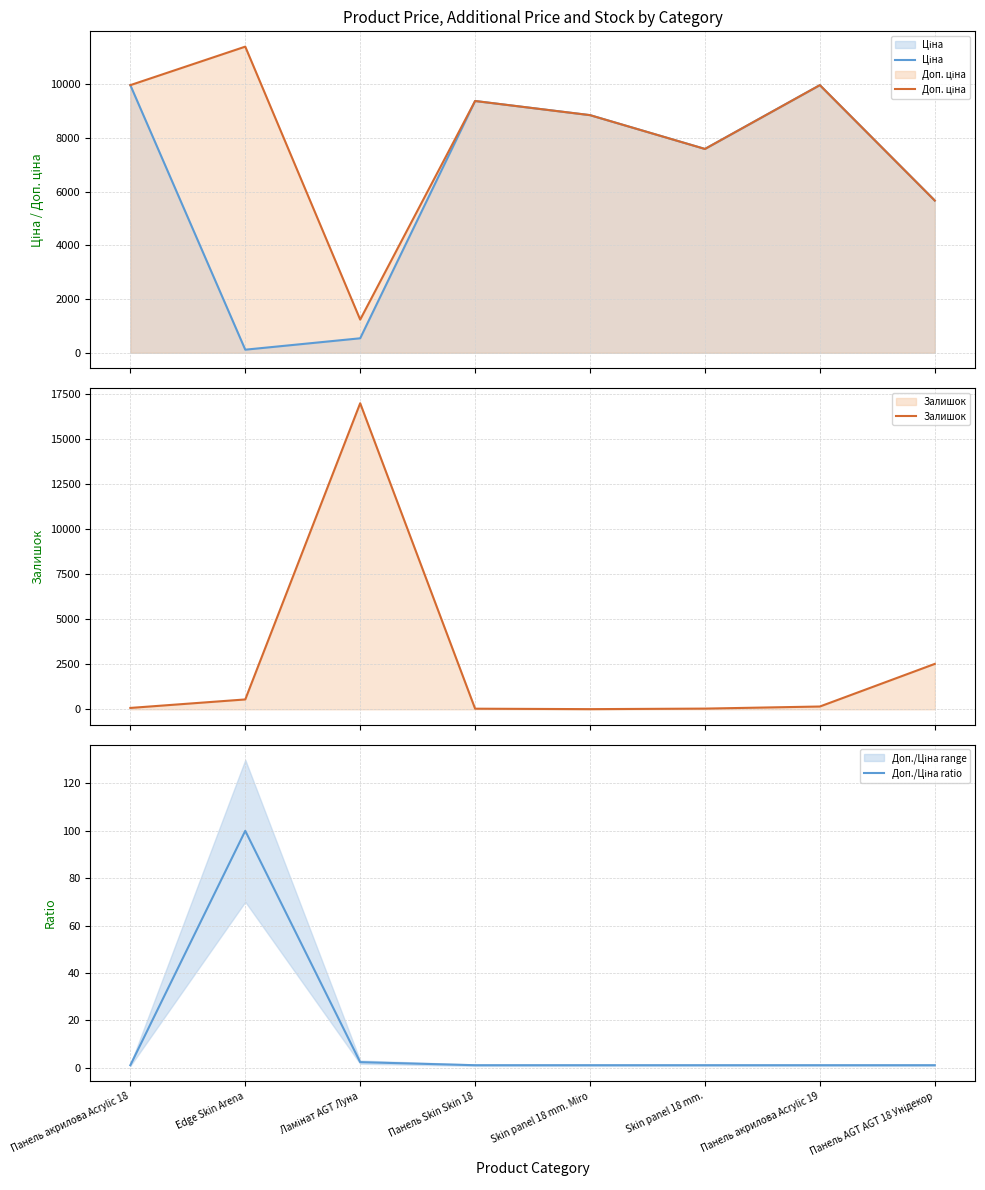

Rank the categories by Доп./Ціна ratio value from highest to lowest.

Edge Skin Arena, Ламінат AGT Луна, Панель акрилова Acrylic 18, Панель Skin Skin 18, Skin panel 18 mm. Miro, Skin panel 18 mm., Панель акрилова Acrylic 19, Панель AGT AGT 18 Унідекор